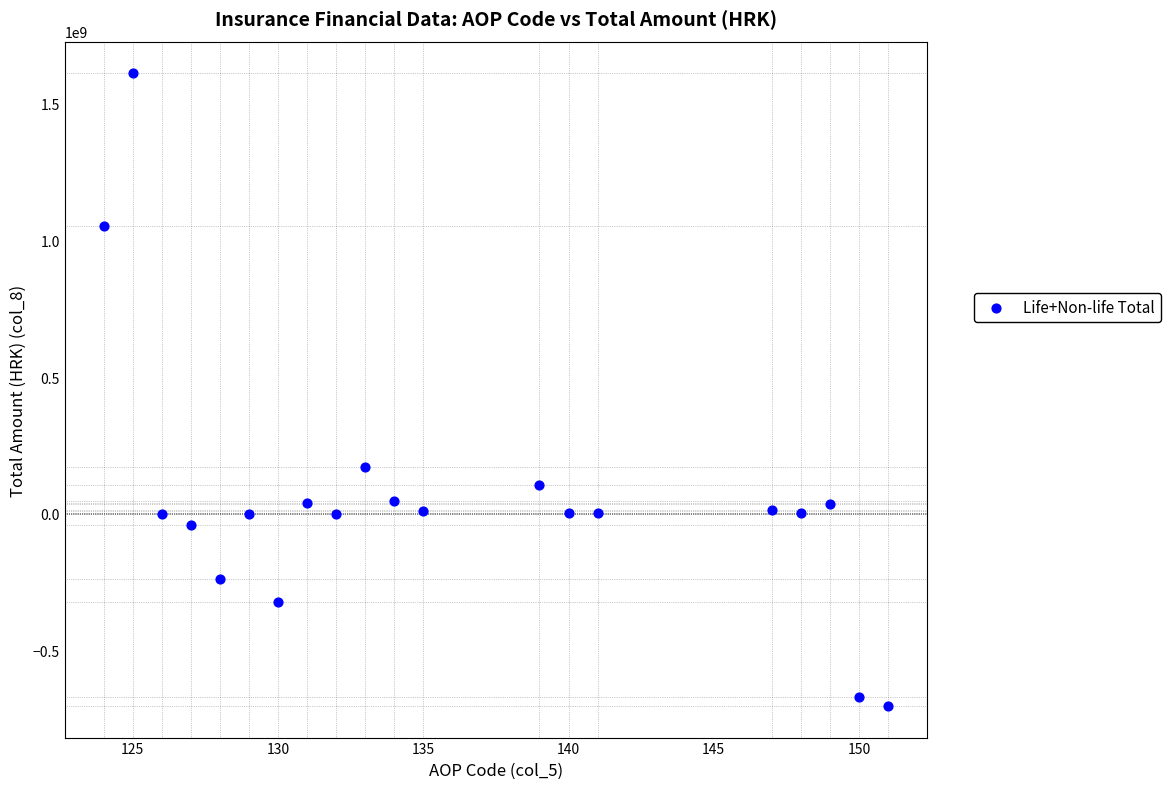

What Y value in the scatter plot is closest to 454185611?

171738512.4